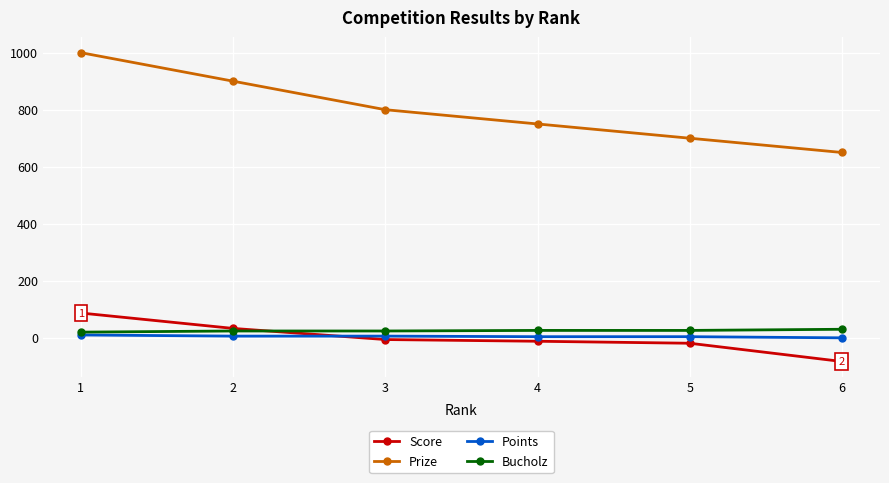

True or false: Prize and Points intersect in this chart.

False